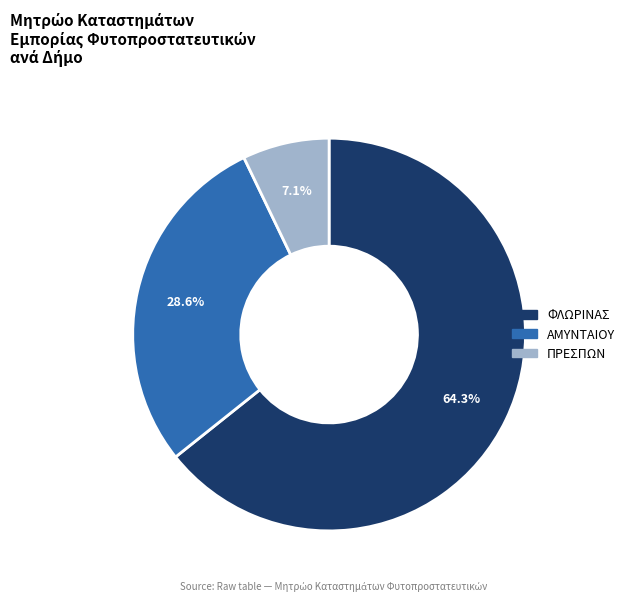

The ΦΛΩΡΙΝΑΣ slice represents 64% of the pie. True or false?

True